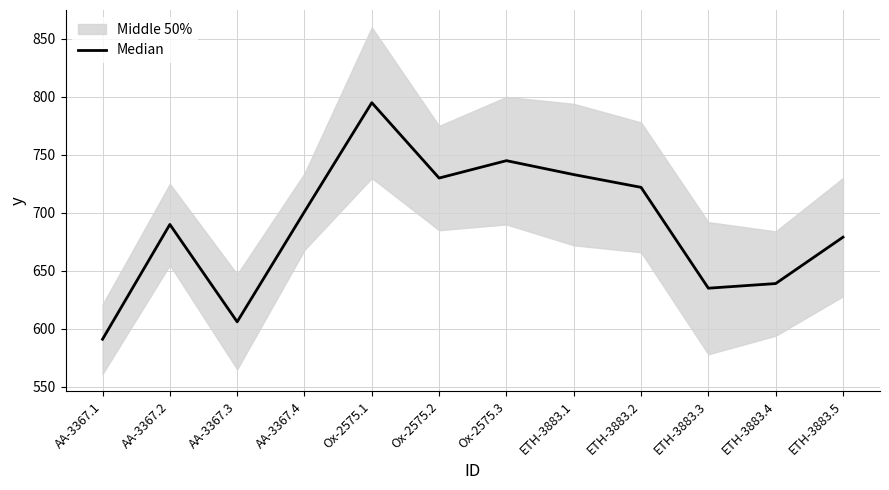

Rank the categories by value from lowest to highest.

AA-3367.1, AA-3367.3, ETH-3883.3, ETH-3883.4, ETH-3883.5, AA-3367.2, AA-3367.4, ETH-3883.2, Ox-2575.2, ETH-3883.1, Ox-2575.3, Ox-2575.1